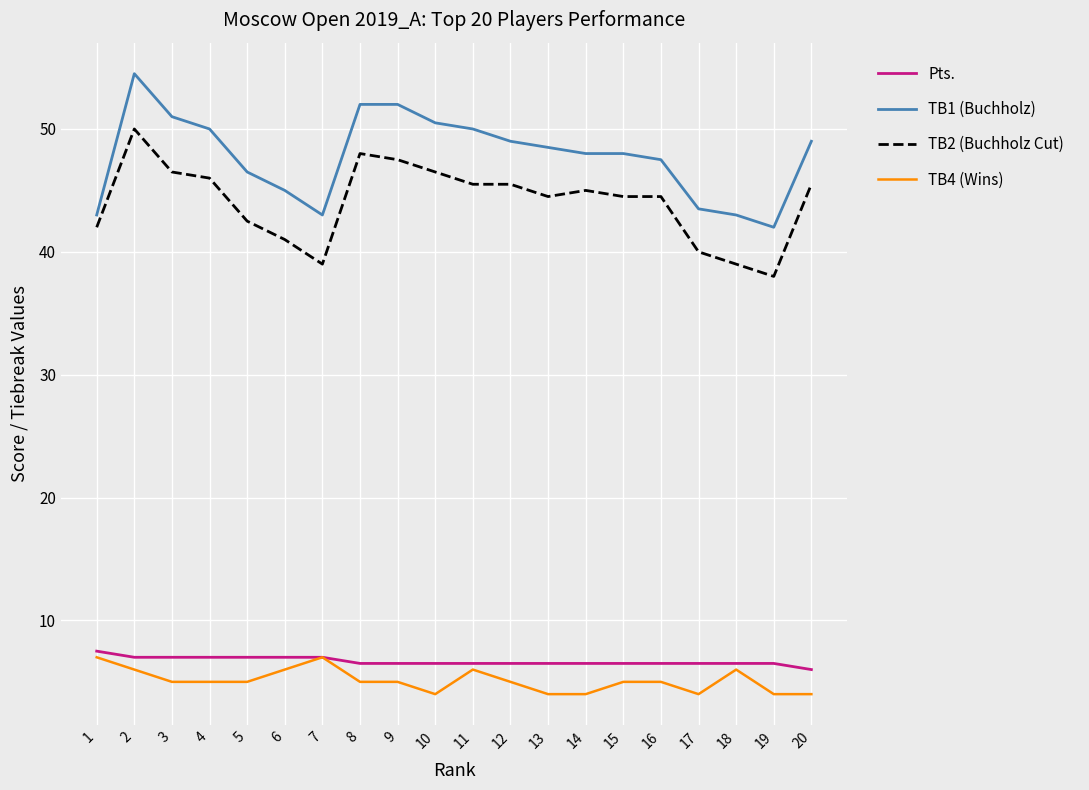

Reading left to right, list all the values displayed in this chart.

Pts.: 1=7.5	2=7.0	3=7.0	4=7.0	5=7.0	6=7.0	7=7.0	8=6.5	9=6.5	10=6.5	11=6.5	12=6.5	13=6.5	14=6.5	15=6.5	16=6.5	17=6.5	18=6.5	19=6.5	20=6.0
TB1 (Buchholz): 1=43.0	2=54.5	3=51.0	4=50.0	5=46.5	6=45.0	7=43.0	8=52.0	9=52.0	10=50.5	11=50.0	12=49.0	13=48.5	14=48.0	15=48.0	16=47.5	17=43.5	18=43.0	19=42.0	20=49.0
TB2 (Buchholz Cut): 1=42.0	2=50.0	3=46.5	4=46.0	5=42.5	6=41.0	7=39.0	8=48.0	9=47.5	10=46.5	11=45.5	12=45.5	13=44.5	14=45.0	15=44.5	16=44.5	17=40.0	18=39.0	19=38.0	20=45.5
TB4 (Wins): 1=7.0	2=6.0	3=5.0	4=5.0	5=5.0	6=6.0	7=7.0	8=5.0	9=5.0	10=4.0	11=6.0	12=5.0	13=4.0	14=4.0	15=5.0	16=5.0	17=4.0	18=6.0	19=4.0	20=4.0